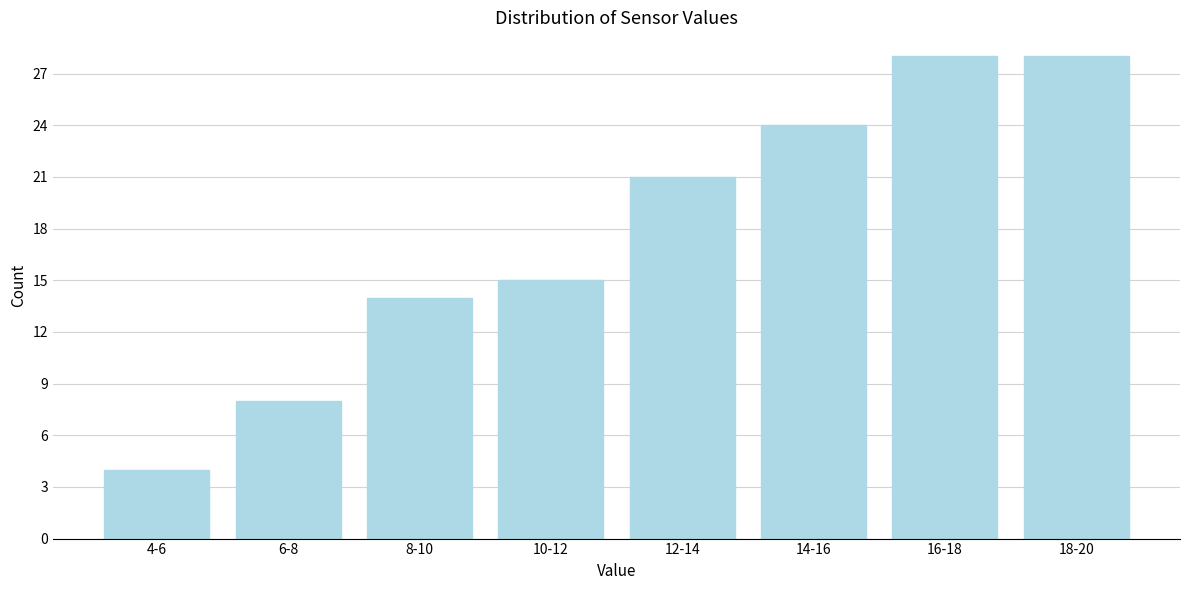

Reading left to right, what are all the values shown in this chart?

4-6=4	6-8=8	8-10=14	10-12=15	12-14=21	14-16=24	16-18=28	18-20=28